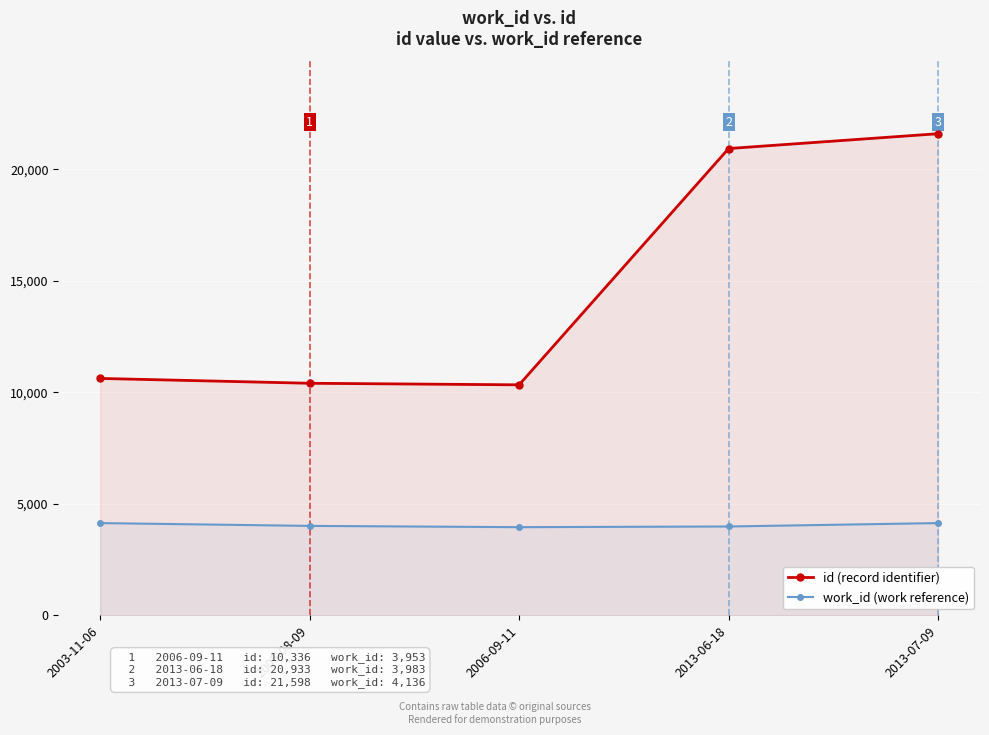

At 2013-07-09, list the series in order from smallest to largest.

work_id (work reference), id (record identifier)